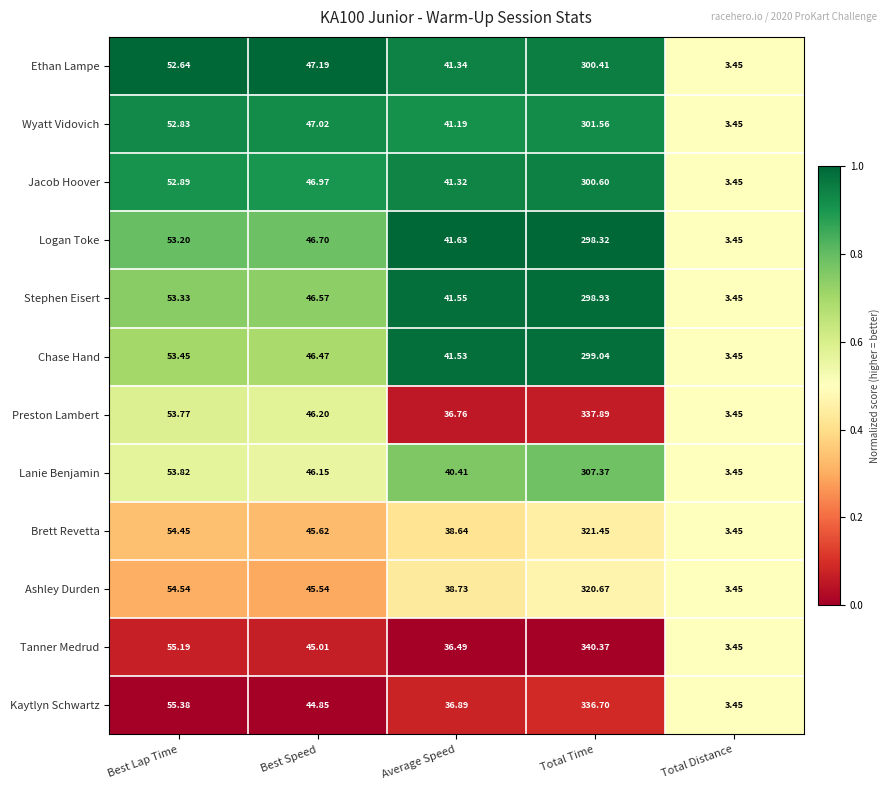

Which series has the largest range (max minus min)?

Tanner Medrud